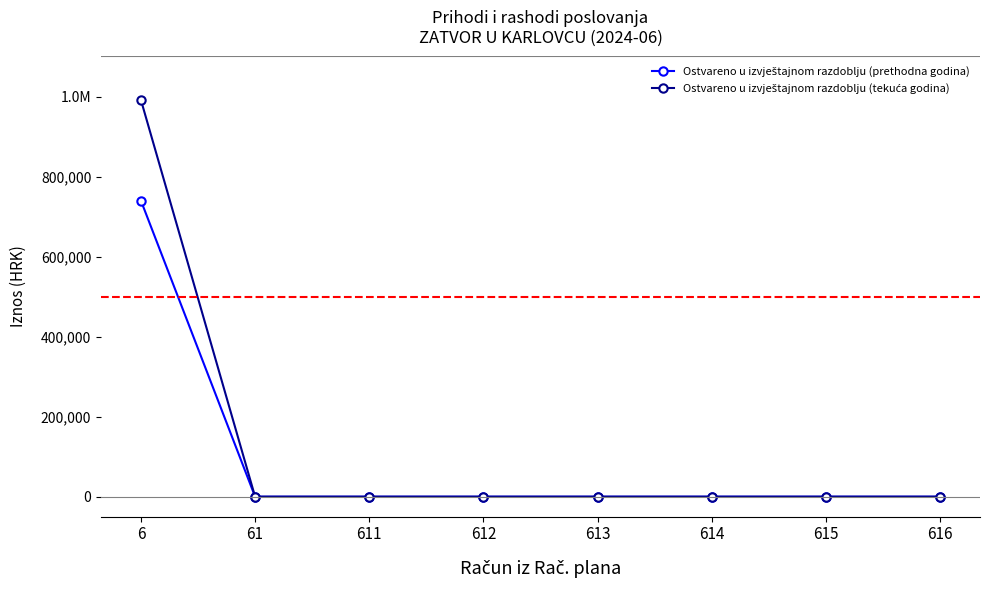

Rank the series by their average value, from lowest to highest.

Ostvareno u izvještajnom razdoblju (prethodna godina), Ostvareno u izvještajnom razdoblju (tekuća godina)